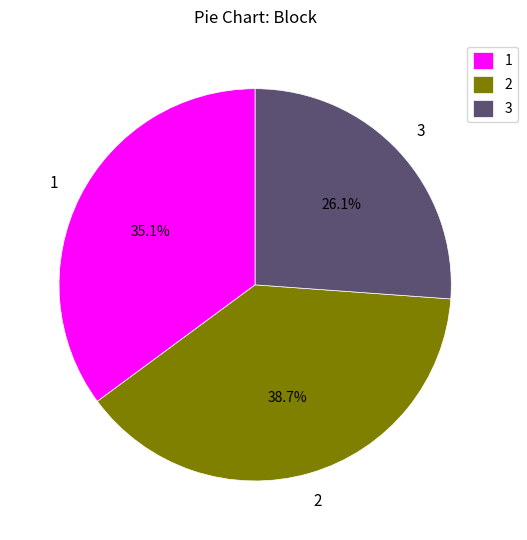

Which category has the biggest portion of the pie?

2